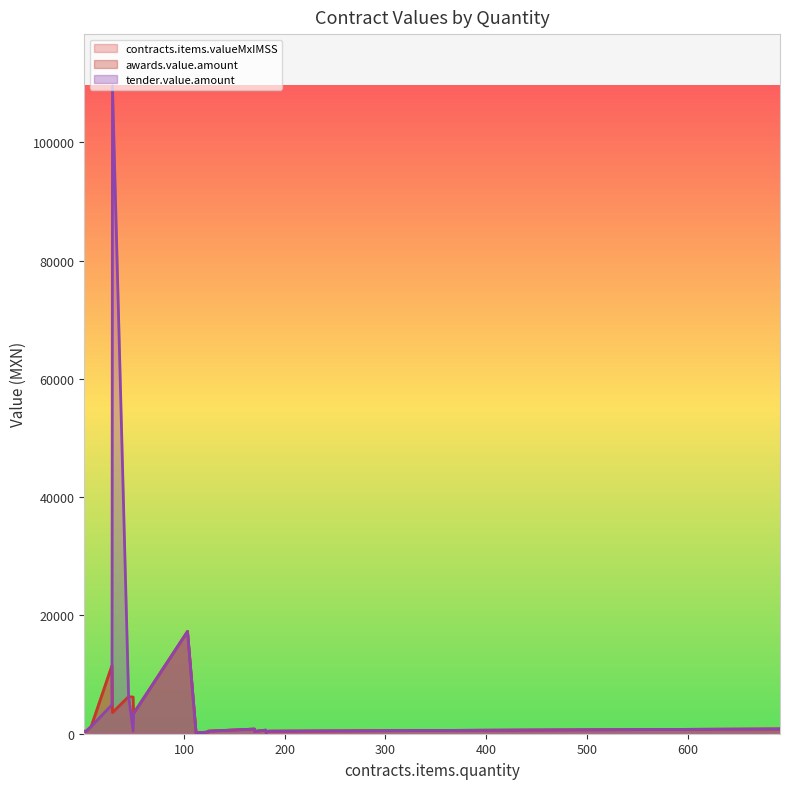

Is it true that awards.value.amount equals 8817.8 at 49.49?

False